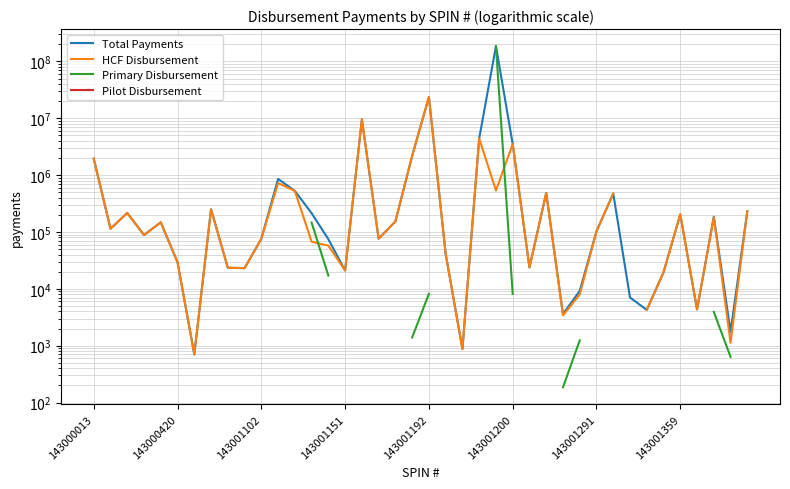

Which series has the largest total across all categories?

Total Payments